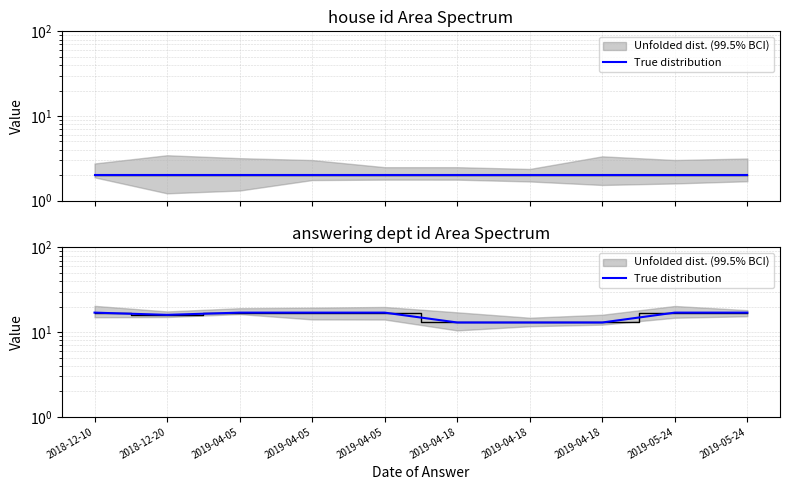

What is the sum of the values at 2019-05-24 and 2019-04-18?

30